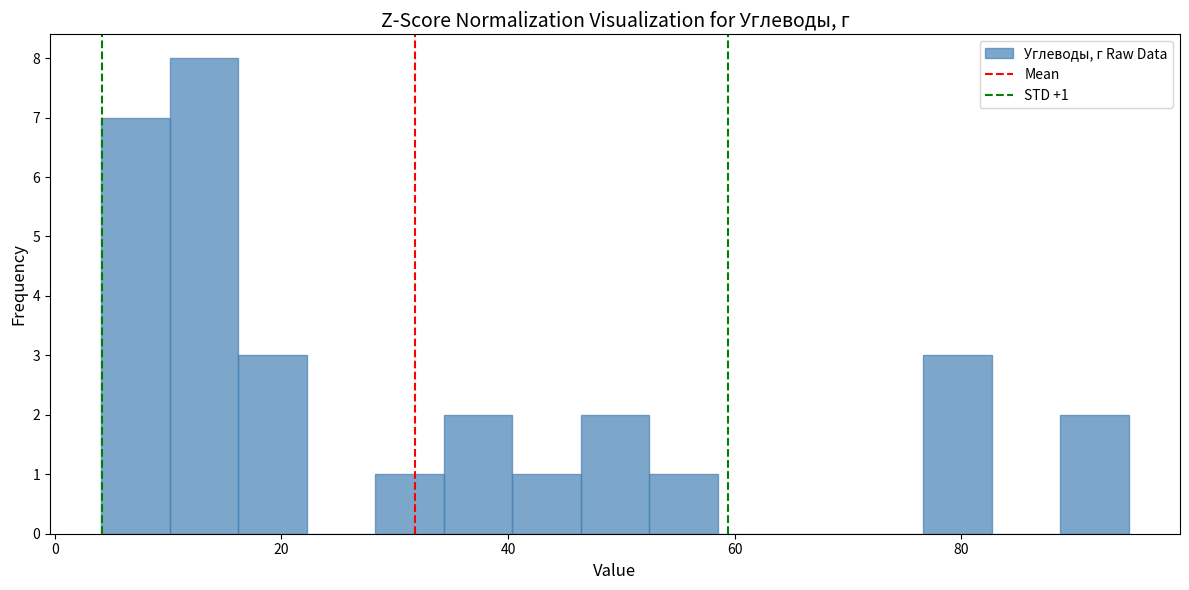

Read against the x-axis, roughly where is the centre of the tallest bar?

14